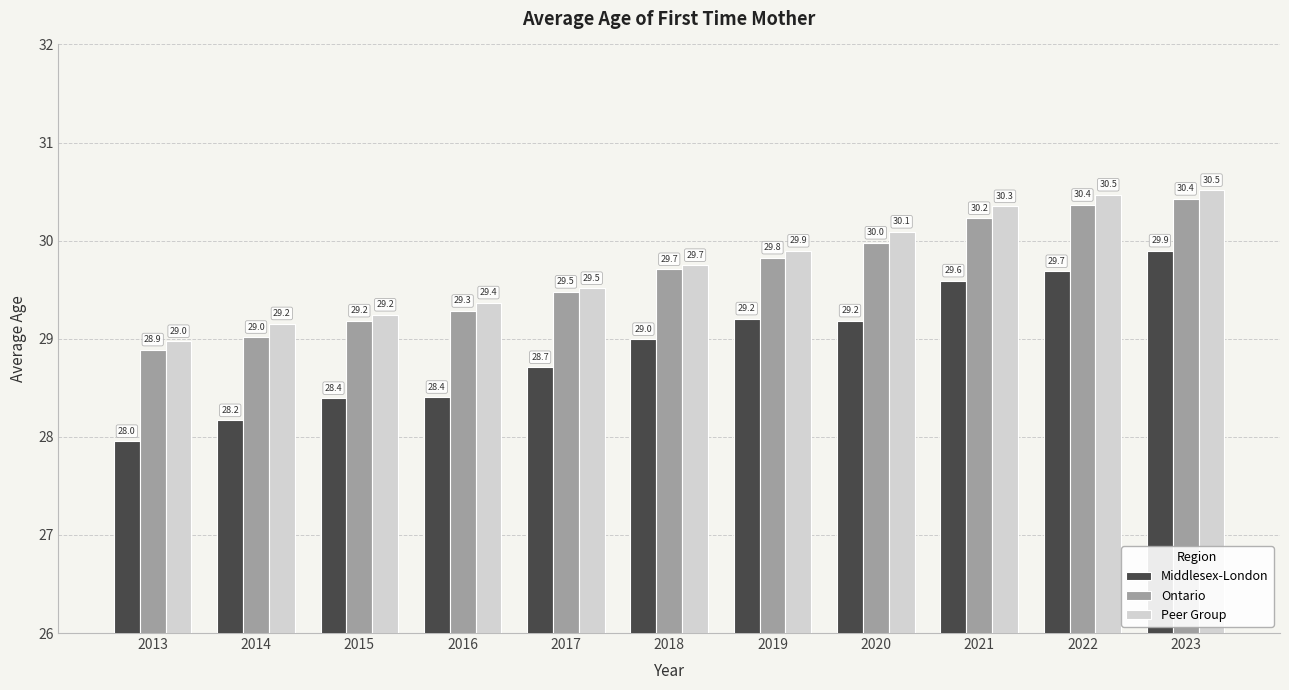

How many groups of bars are there?

11